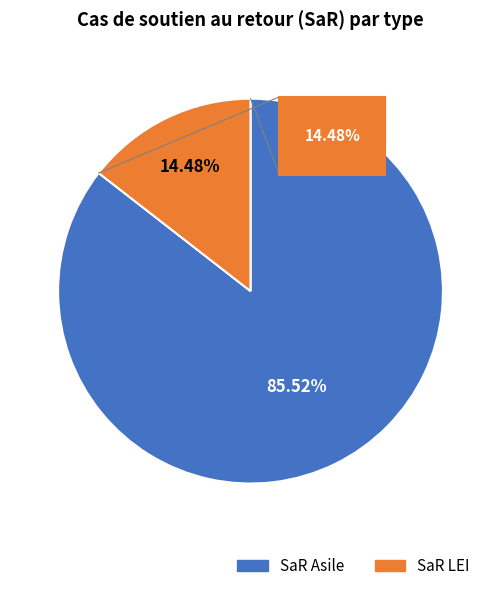

The SaR Asile slice represents 77% of the pie. True or false?

False